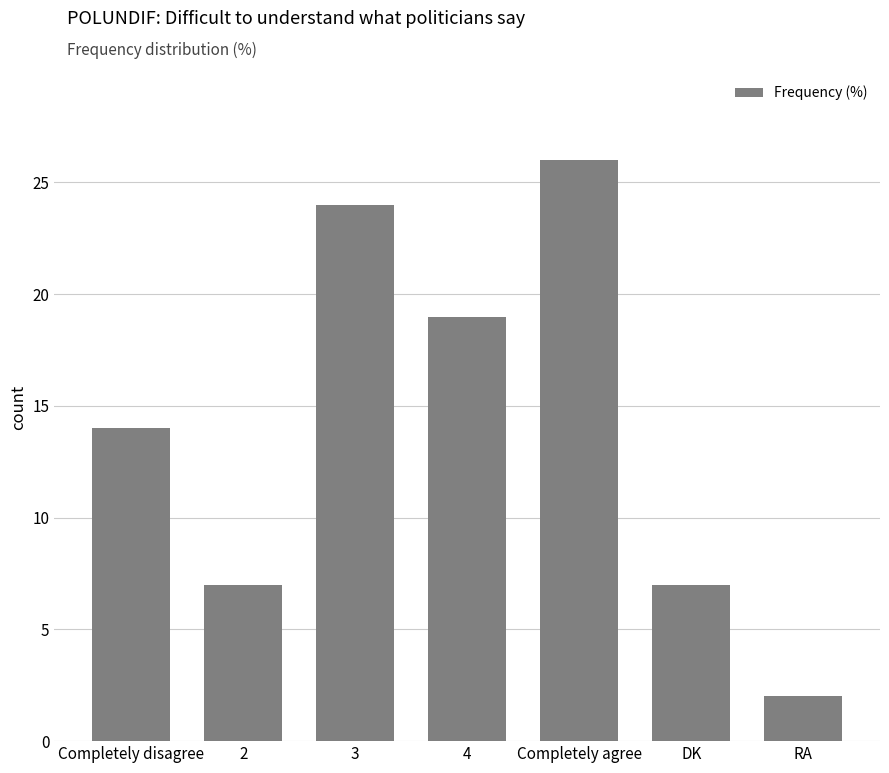

What is the difference between the values at DK and 4?

12